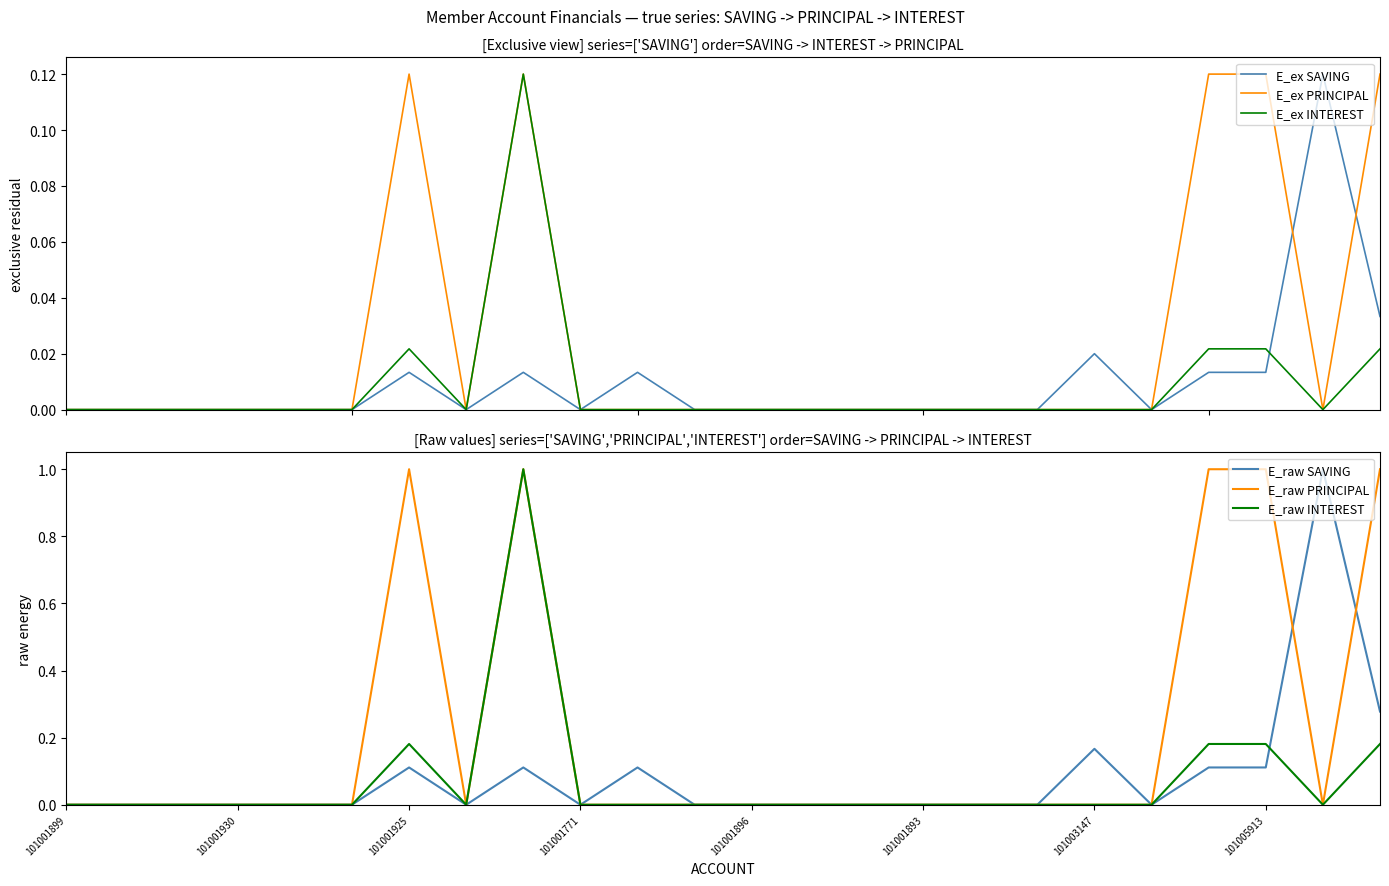

At how many categories does at least one series exceed 0?

8